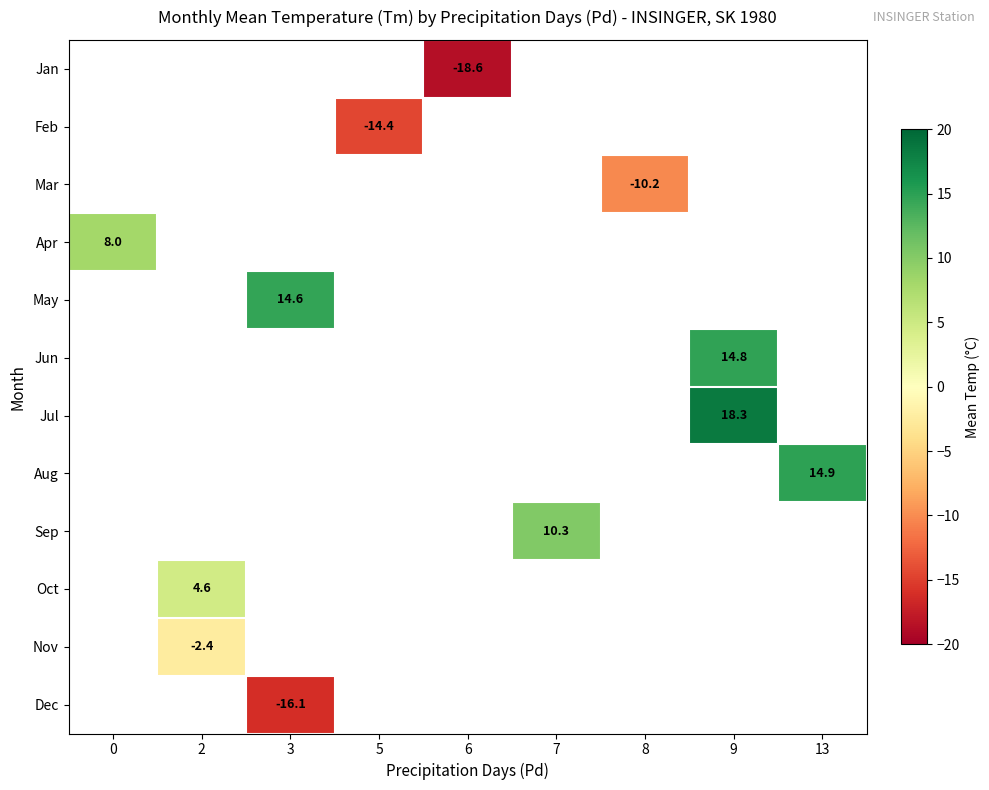

True or false: Sep has a value of 10.3 at 7.

True